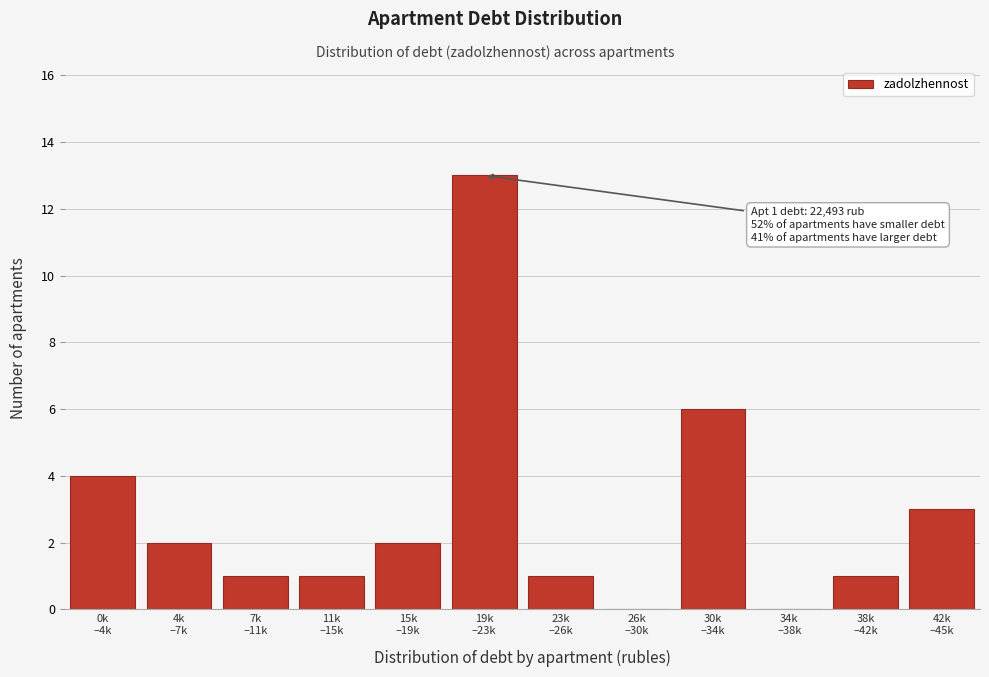

What is the maximum value shown in the chart?

13